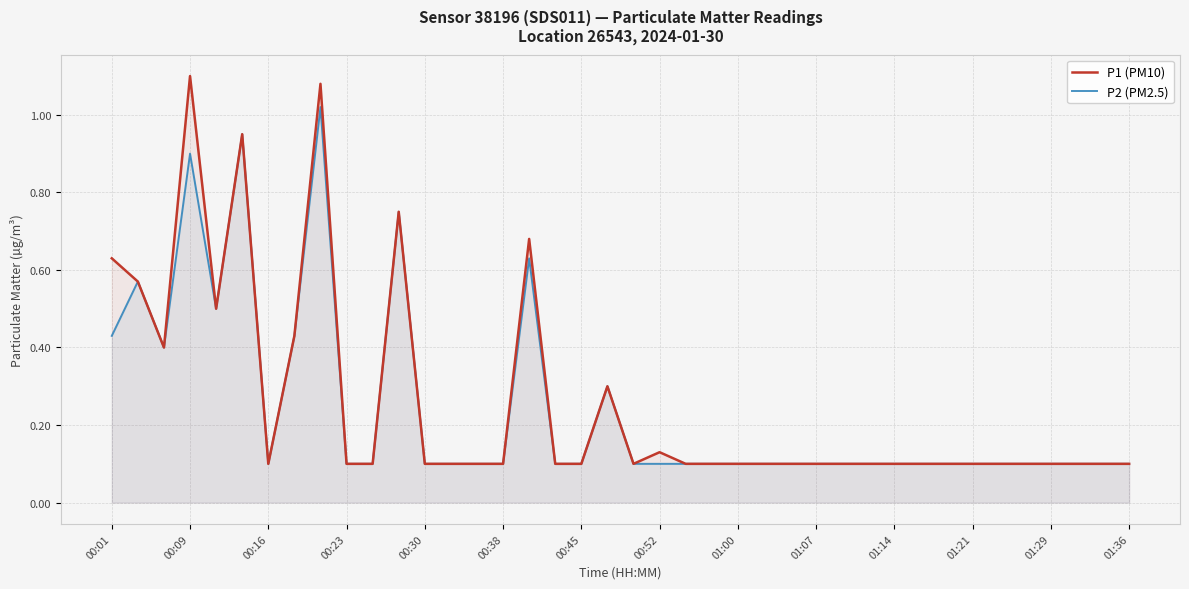

Which series changed the most between 00:09 and 00:38?

P1 (PM10)